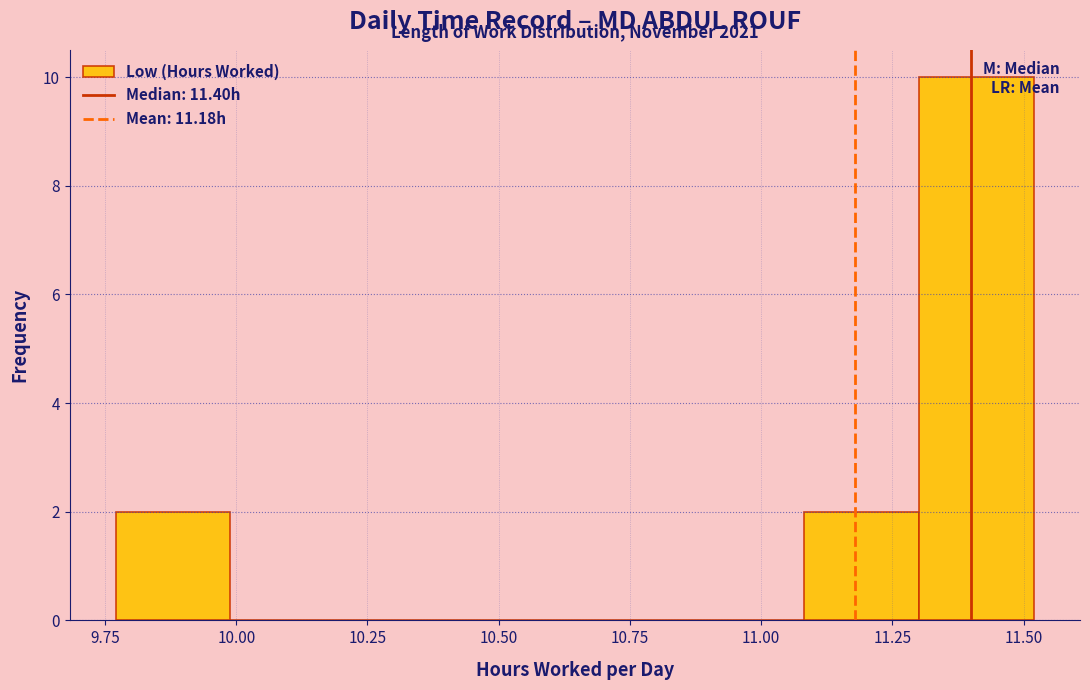

Over which range of the x-axis is the bar tallest?

11.30 to 11.50